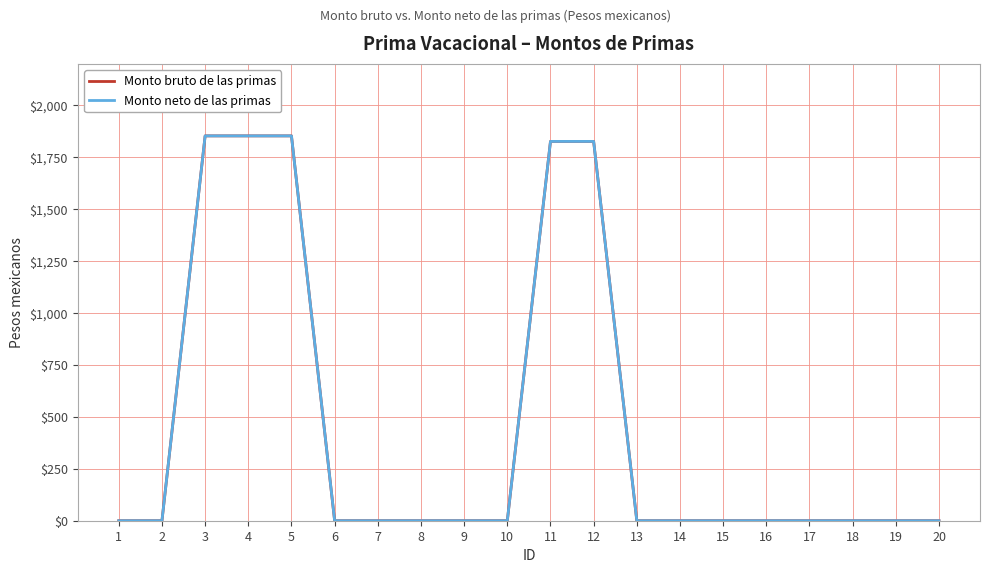

Does the chart display data point markers on the line(s)?

No